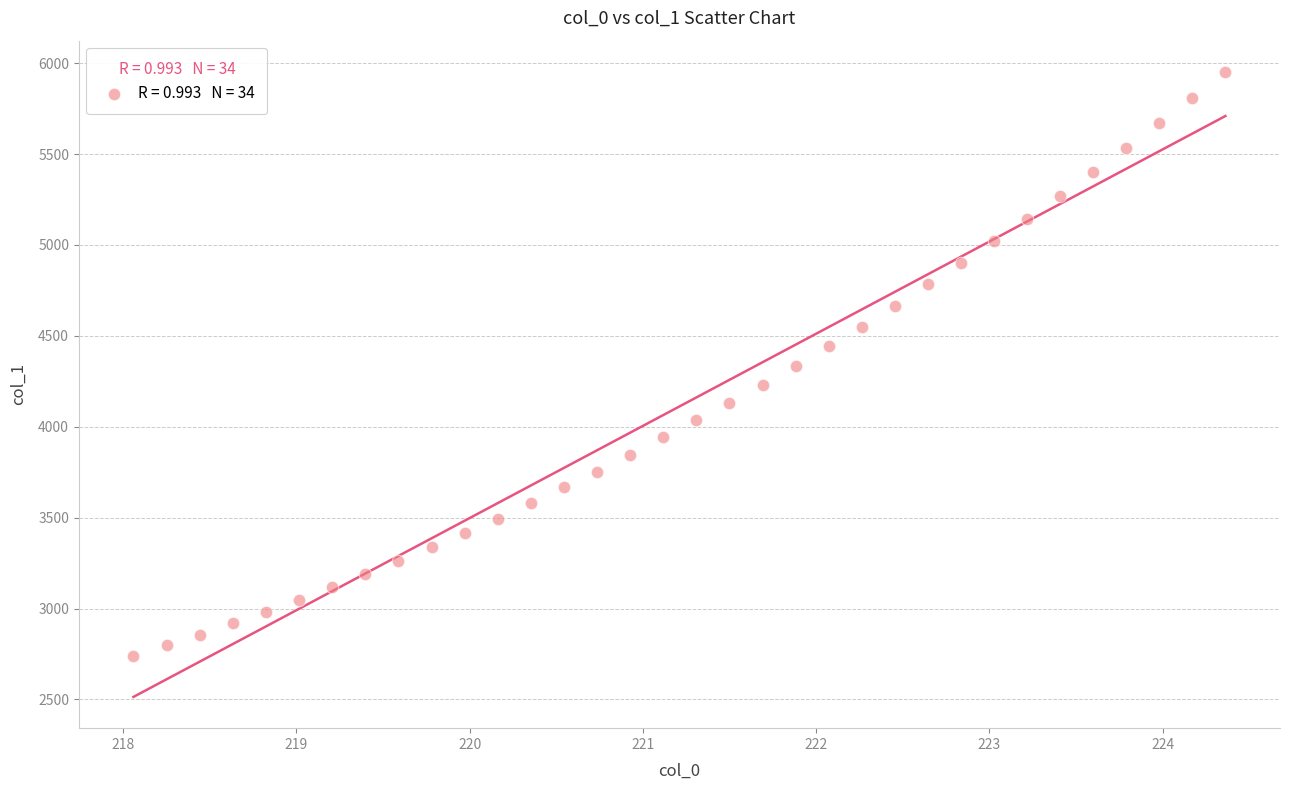

What is the range of Y values (max minus min)?

3213.4